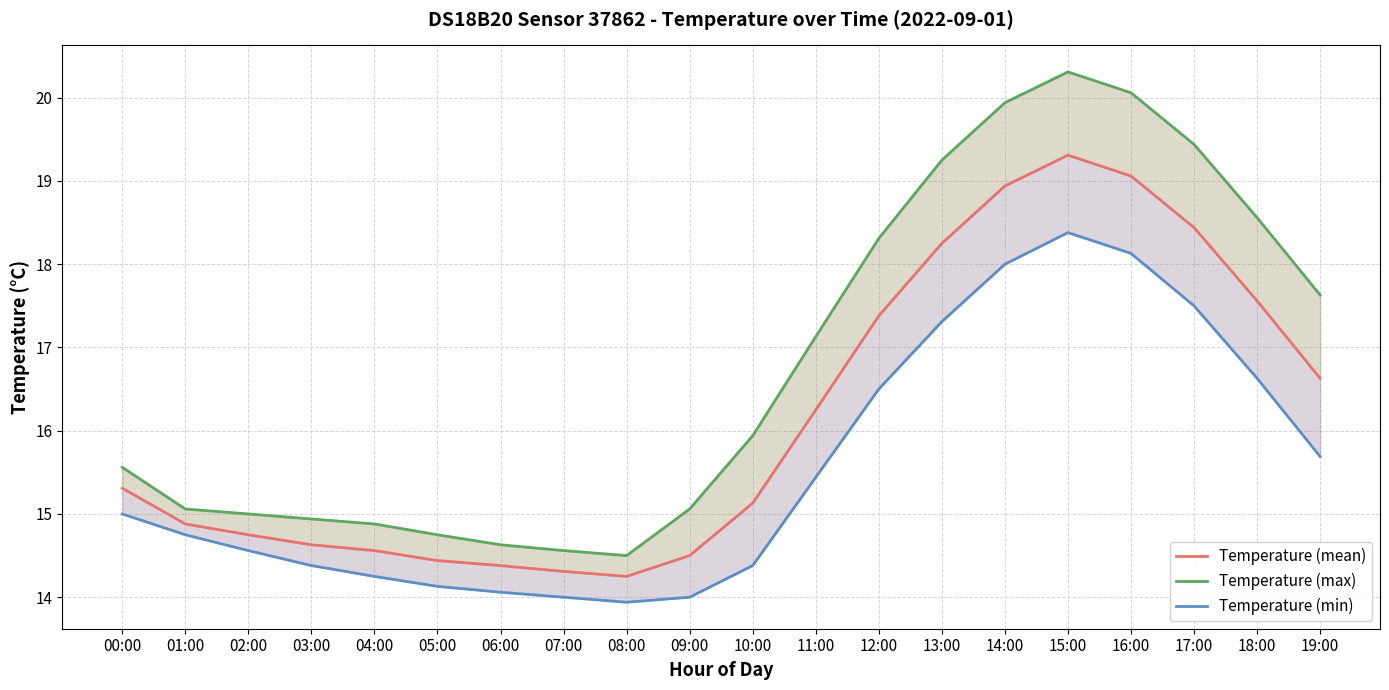

What is the minimum value shown in the chart?

13.9